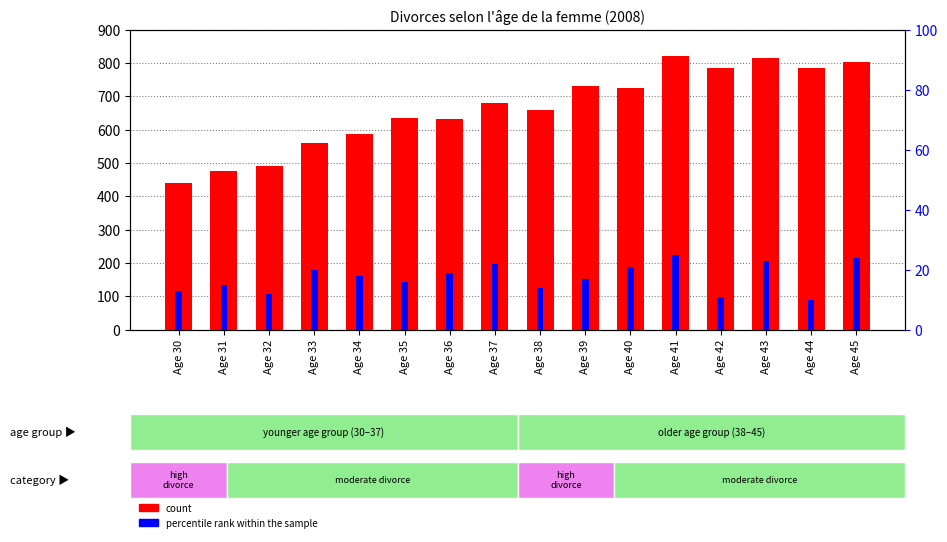

The percentile rank within the sample series shows 12 at Age 32. True or false?

True